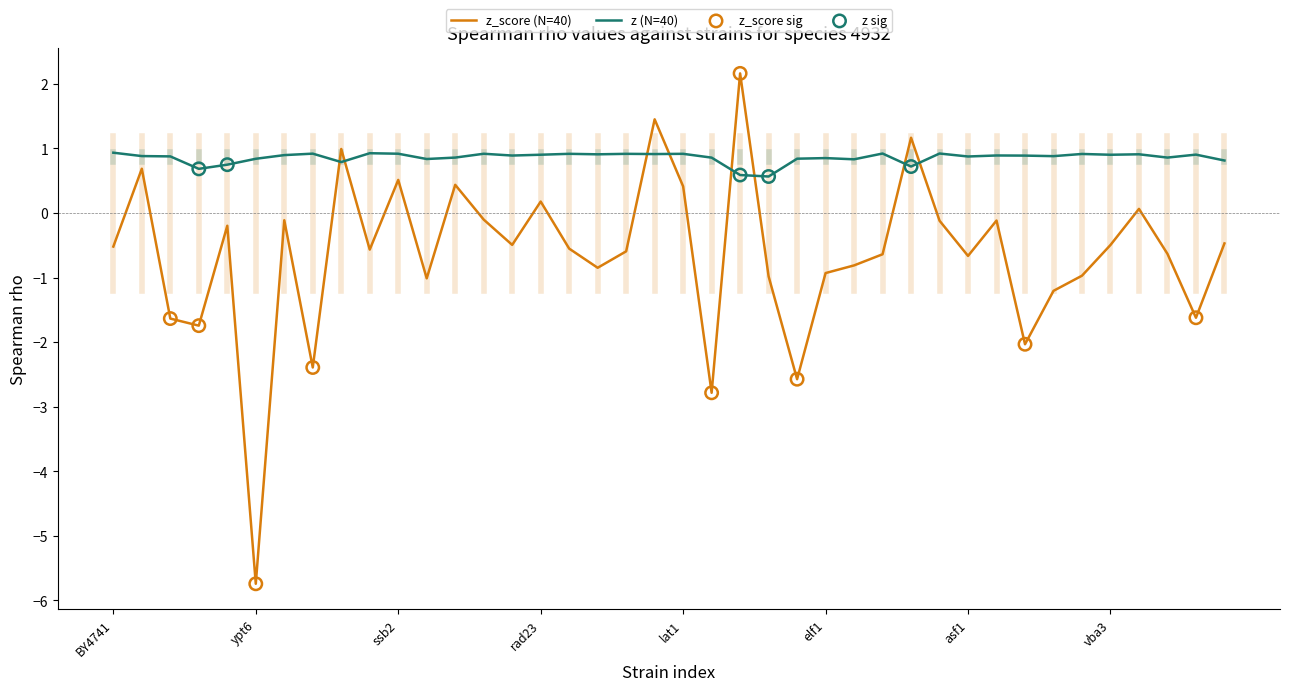

Which series has the largest total across all categories?

z (N=40)